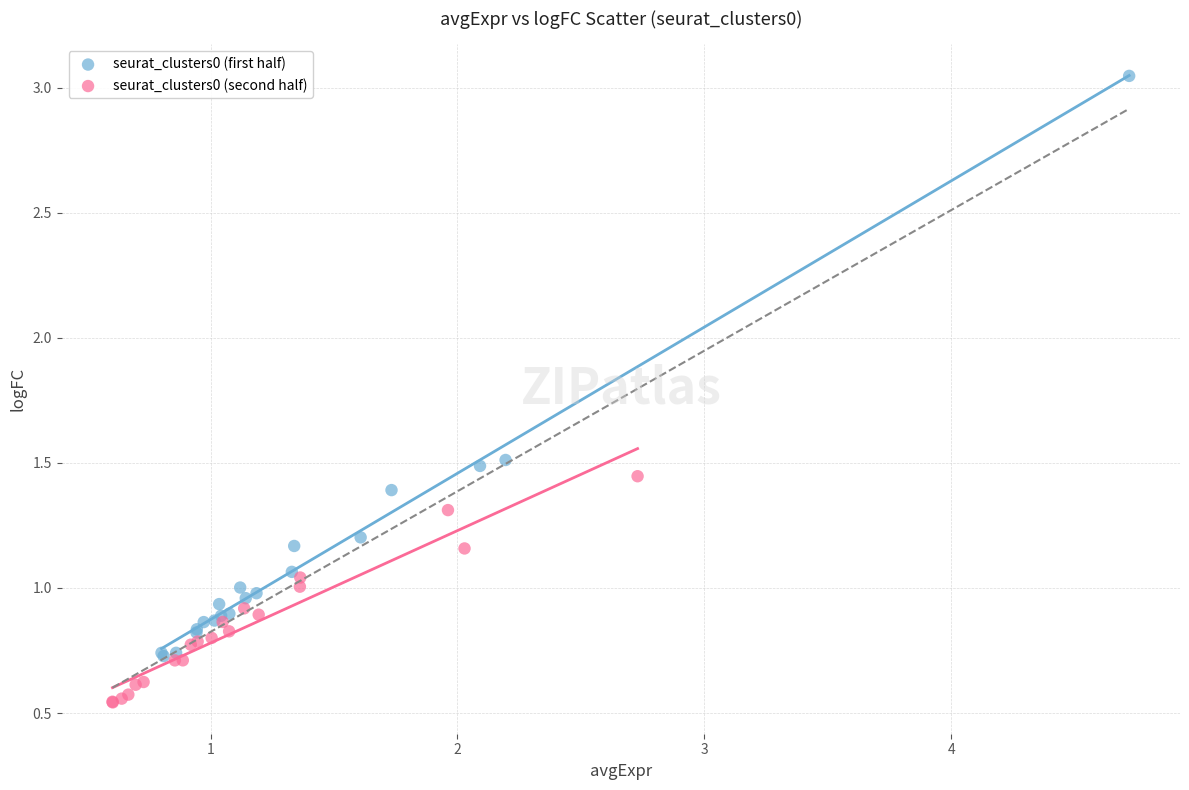

Which series contains the lowest Y value?

seurat_clusters0 (second half)